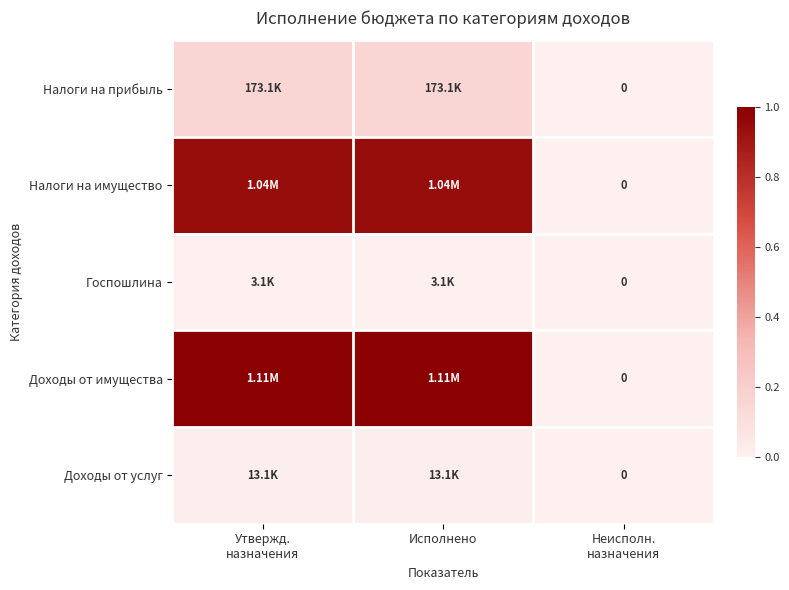

Where is Налоги на прибыль nearest to the value 0?

Неисполн. назначения